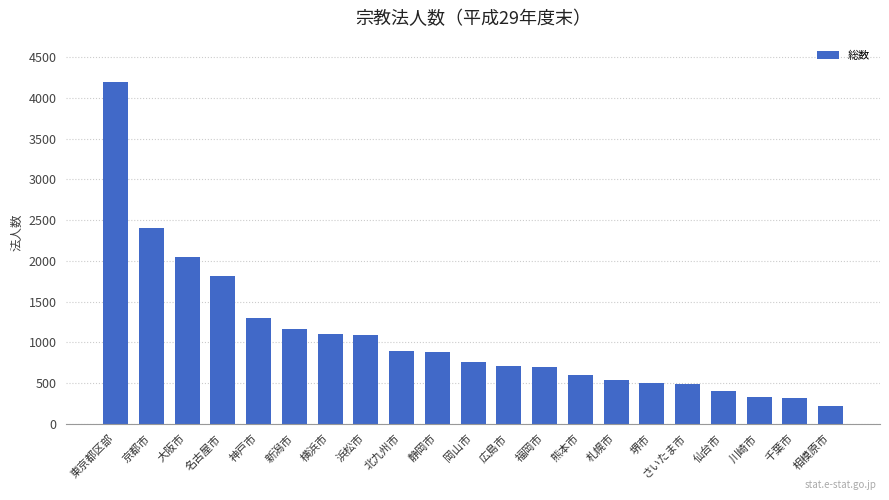

At which label does the data first exceed 760?

東京都区部